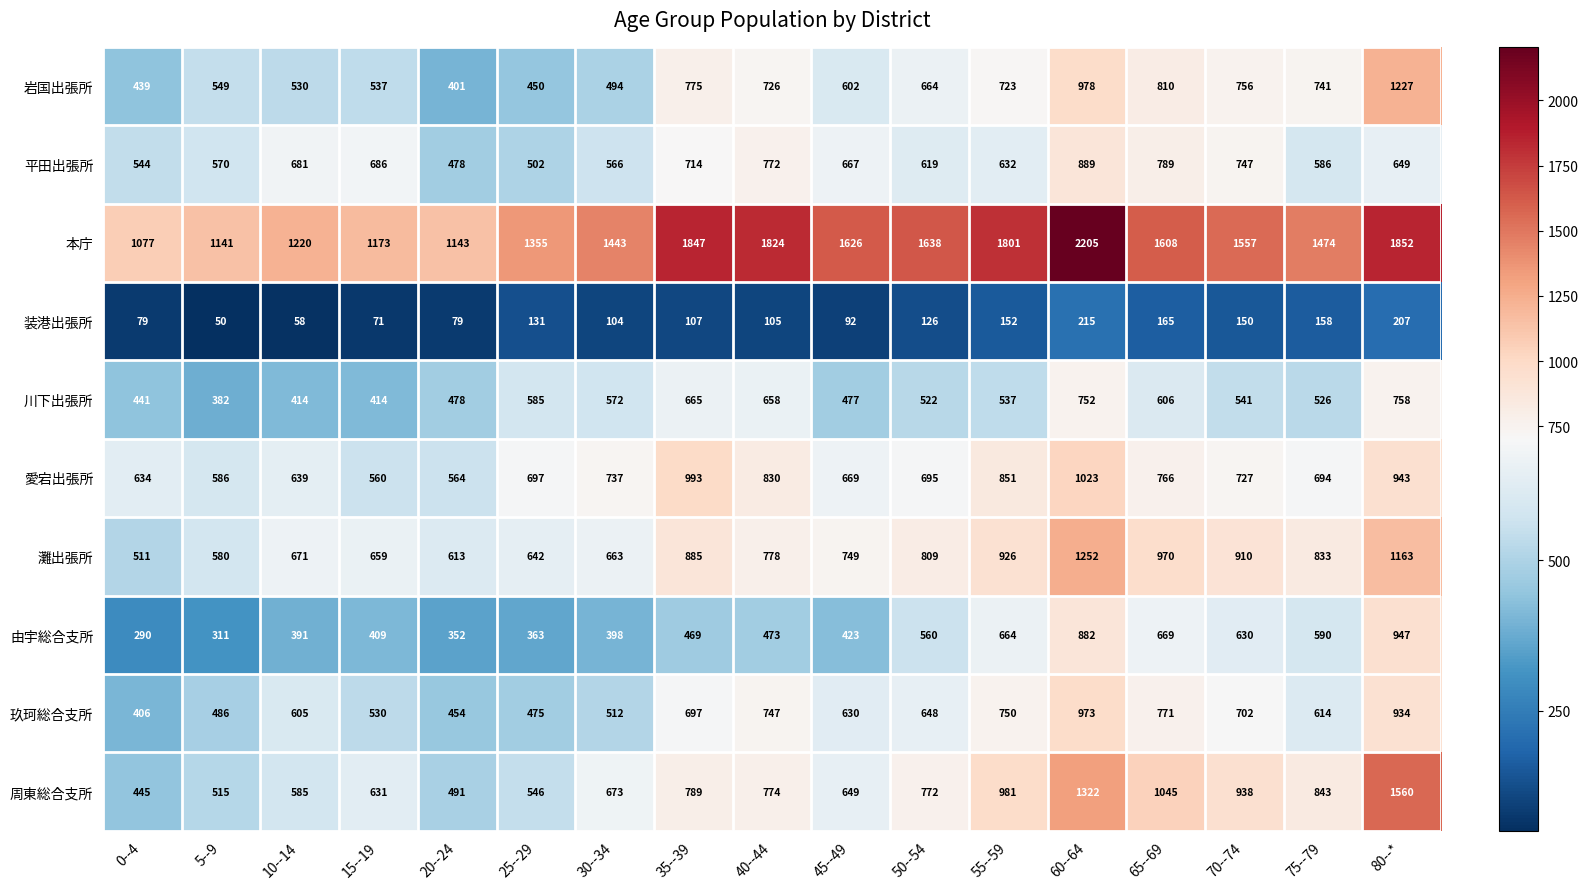

What is the difference between the 本庁 values at 25--29 and 55--59?

446